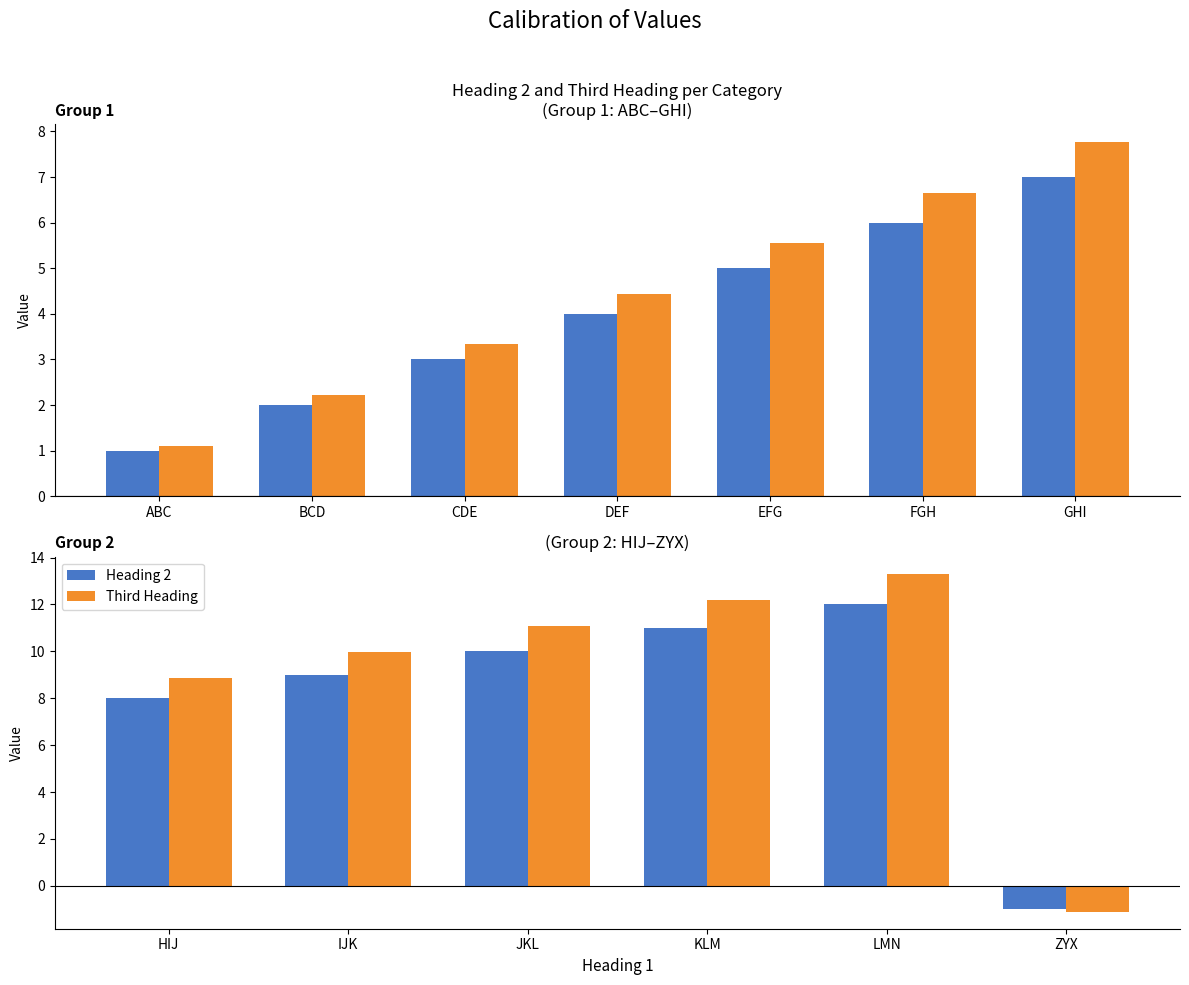

Which series has the largest range (max minus min)?

Third Heading